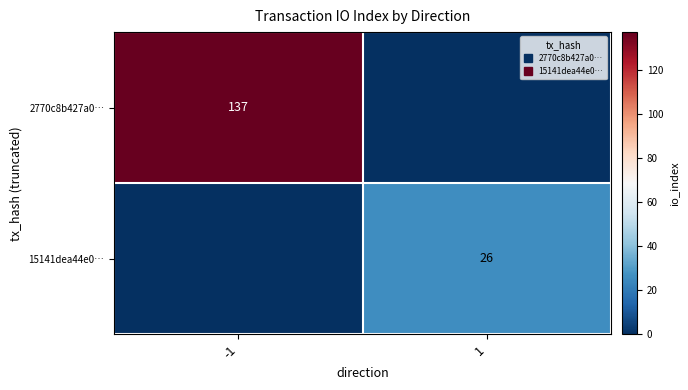

How many 15141dea44e0… values are between 0 and 26?

2